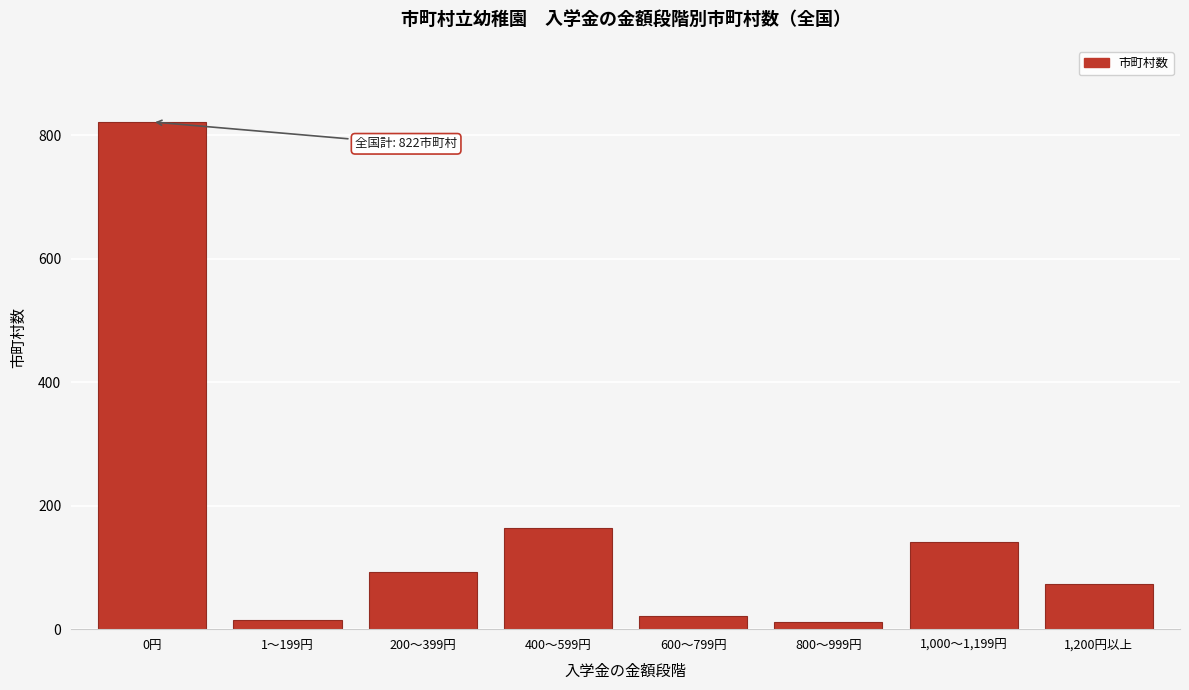

What is the label of the 1st bar from the left?

0円